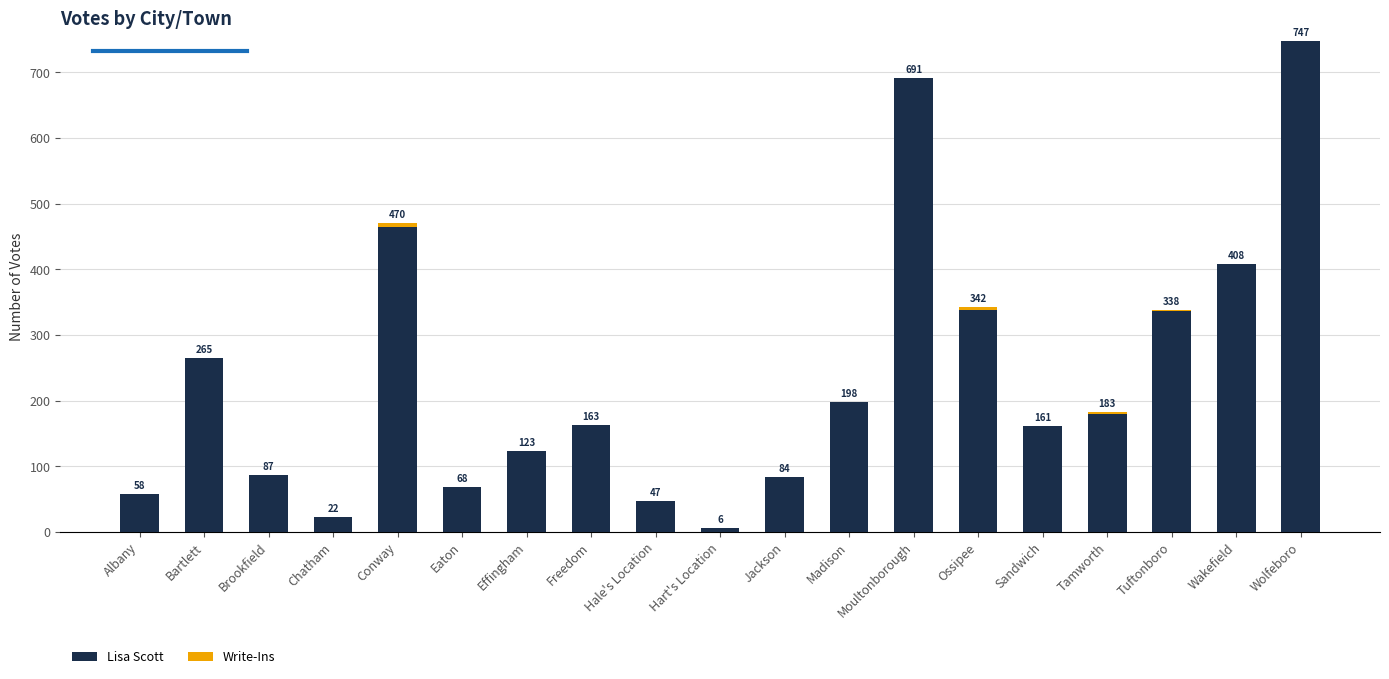

At which label does Lisa Scott reach its peak?

Wolfeboro